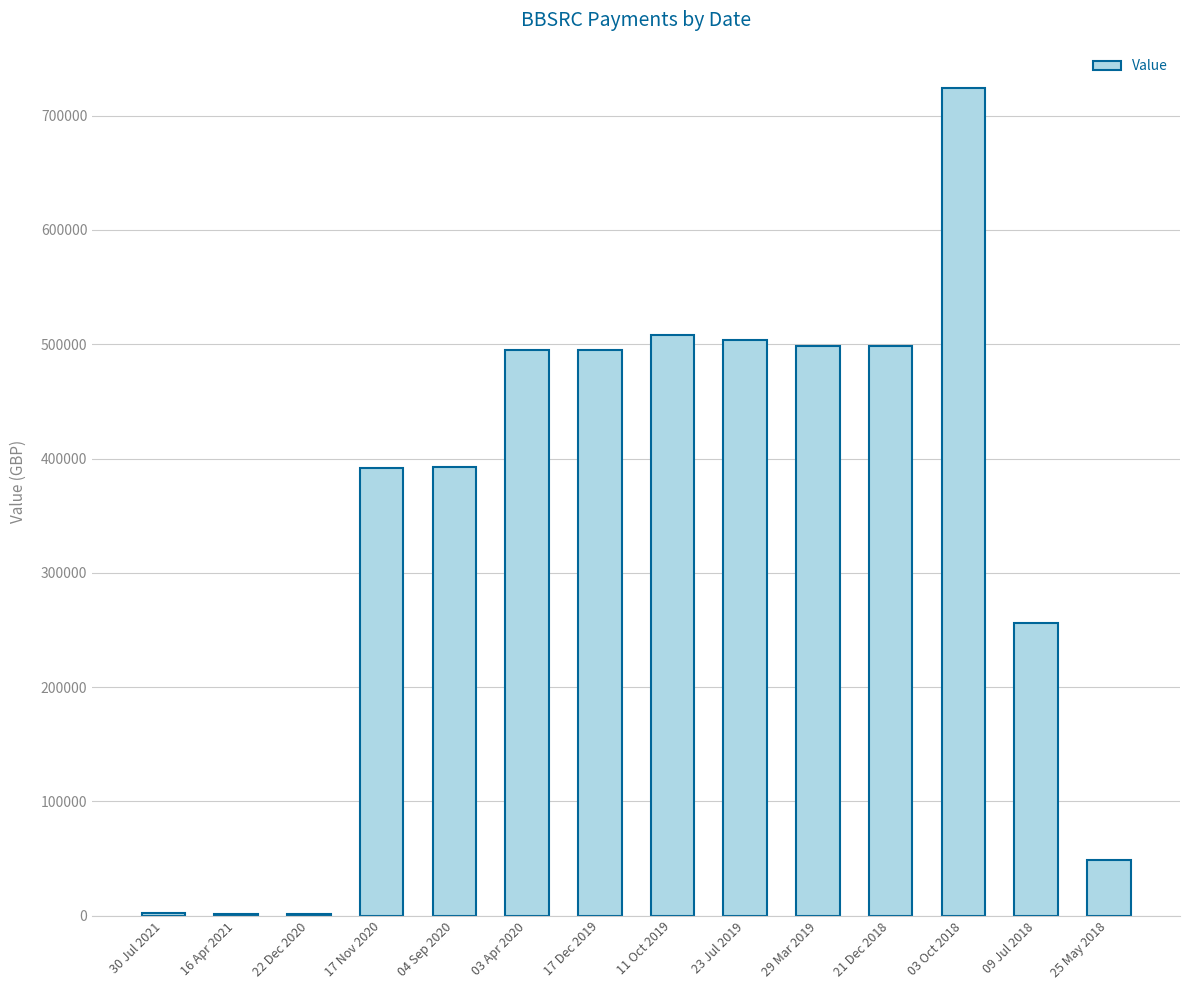

The value at 17 Nov 2020 is 608521.7. True or false?

False